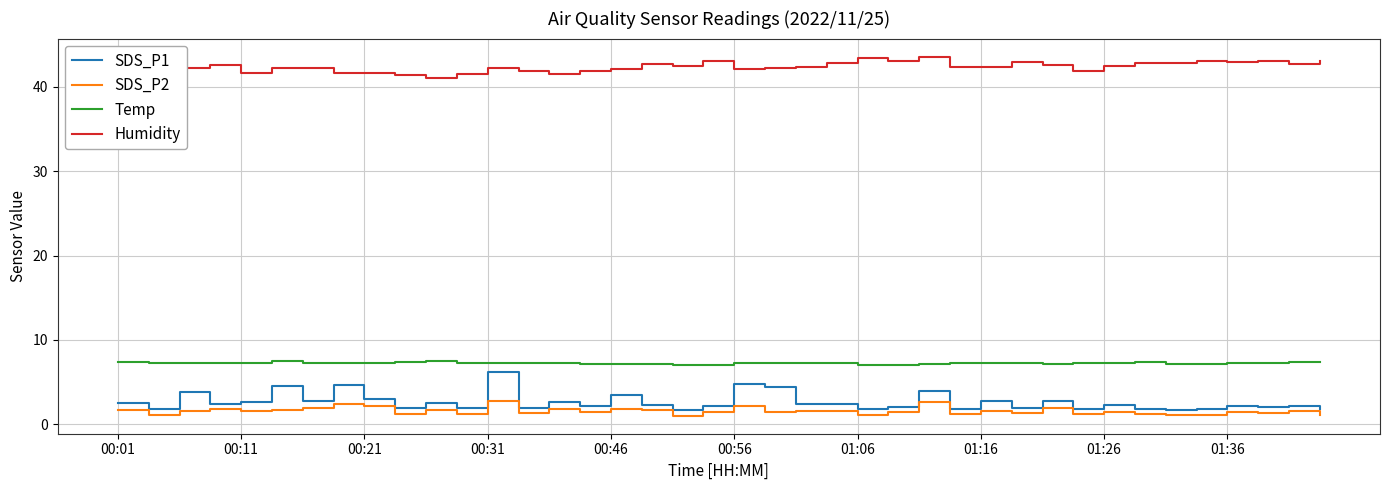

True or false: Temp and SDS_P1 intersect in this chart.

False